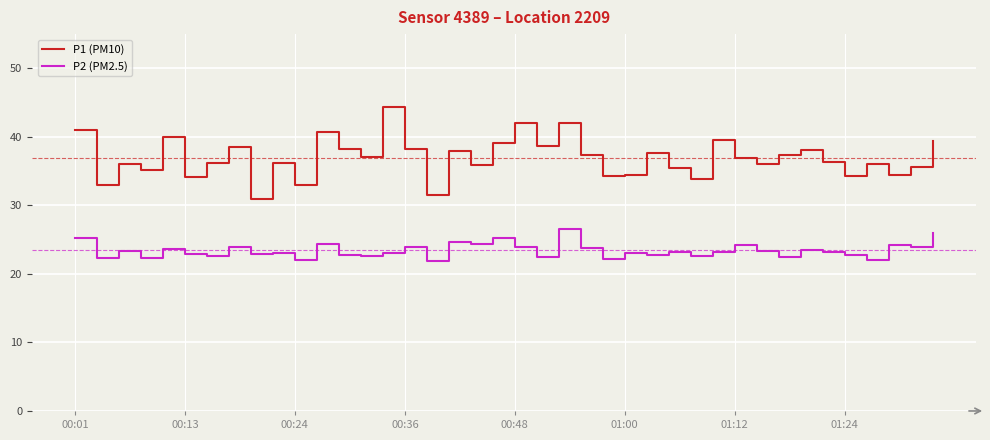

In P1 (PM10), how many points are higher than both neighbors (excluding endpoints)?

13